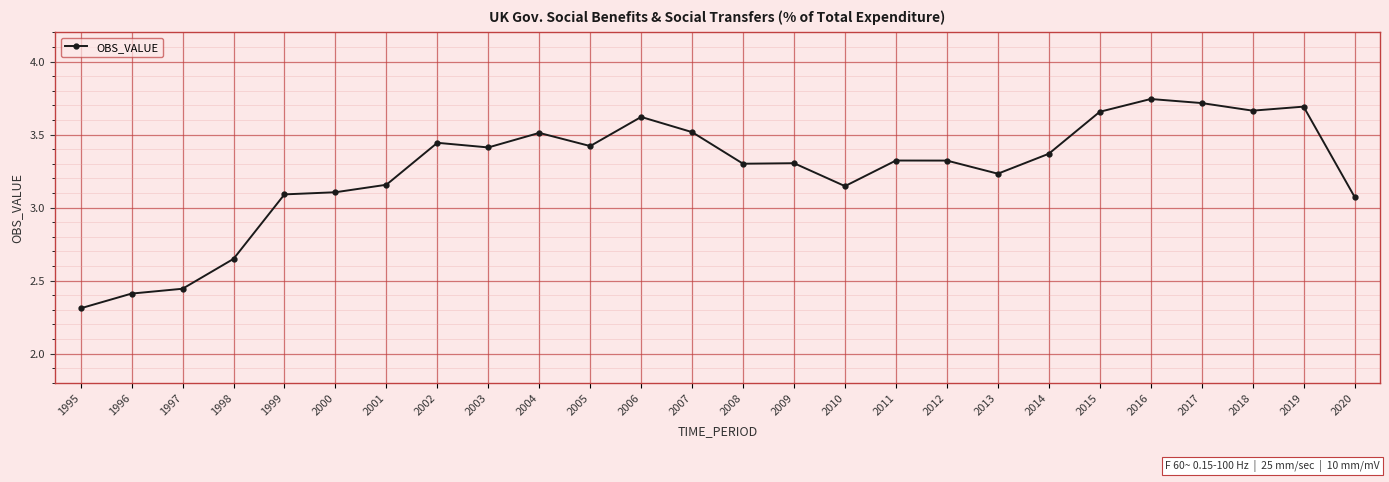

True or false: the data shows 4.8 at 2013.

False